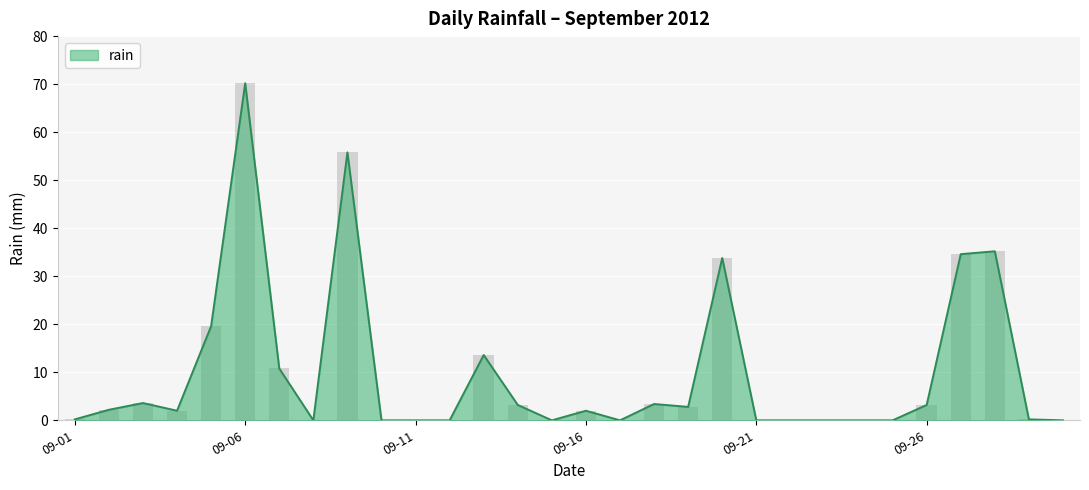

What is the value of the 5th bar from the left?

19.6